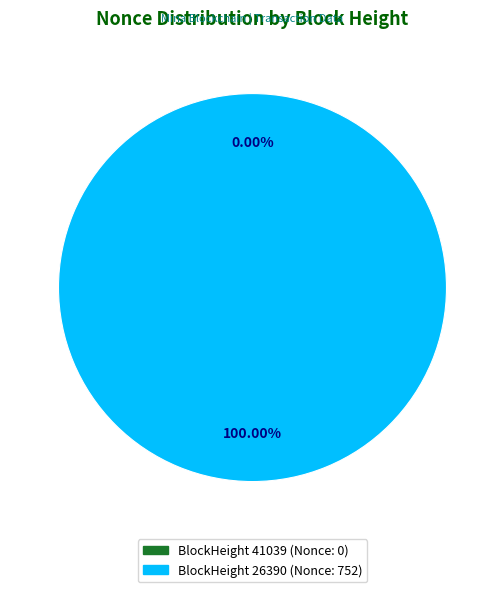

Which slice is the smallest?

41039